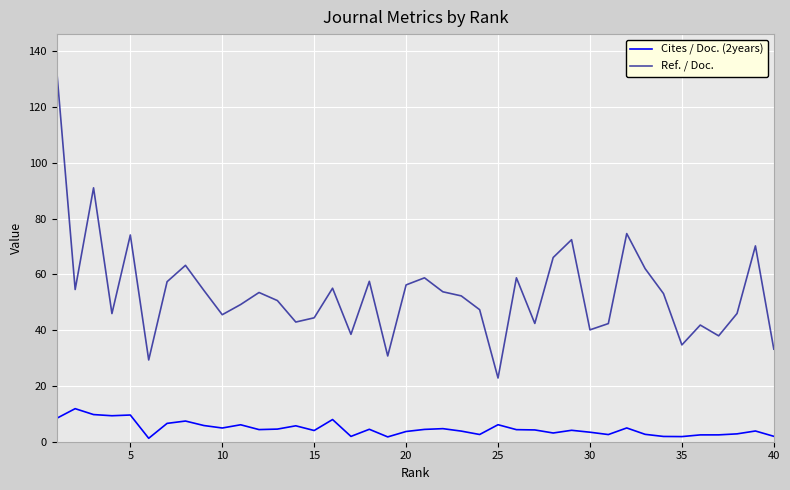

True or false: Cites / Doc. (2years) and Ref. / Doc. cross at least once.

False